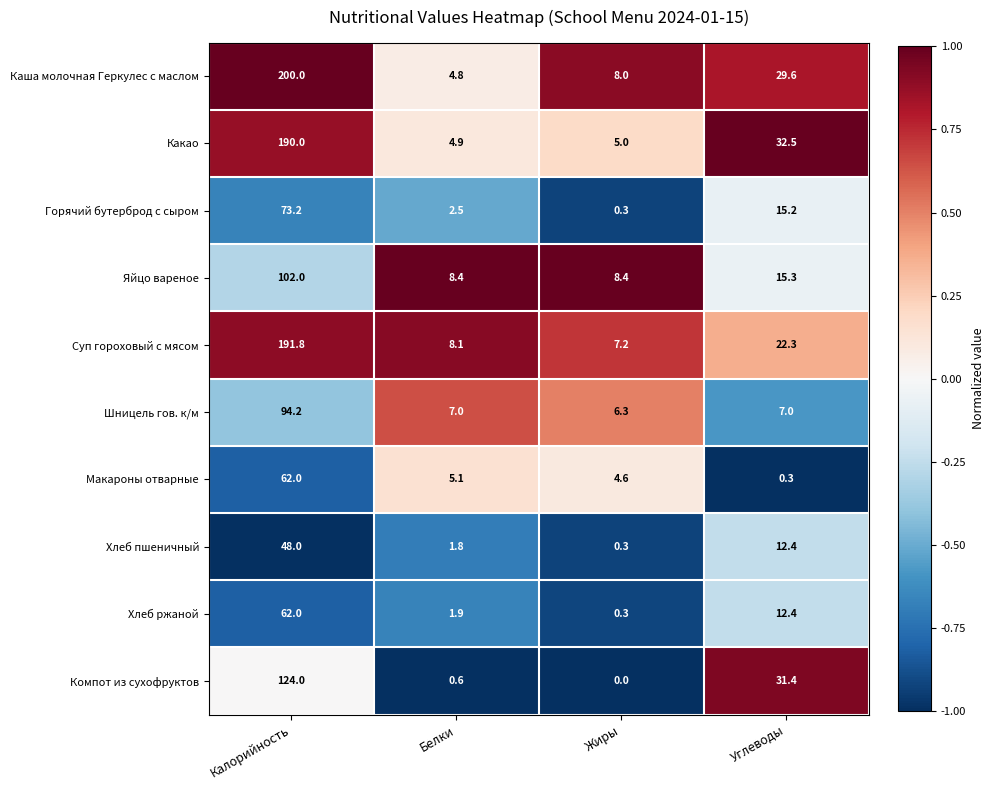

List the labels in order of Компот из сухофруктов value, largest first.

Калорийность, Углеводы, Белки, Жиры